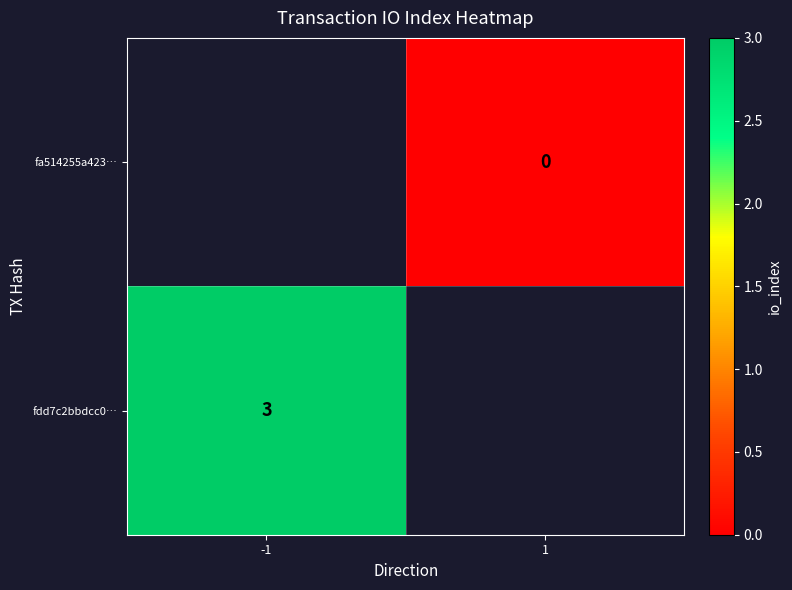

The fdd7c2bbdcc0… series shows 5 at -1. True or false?

False